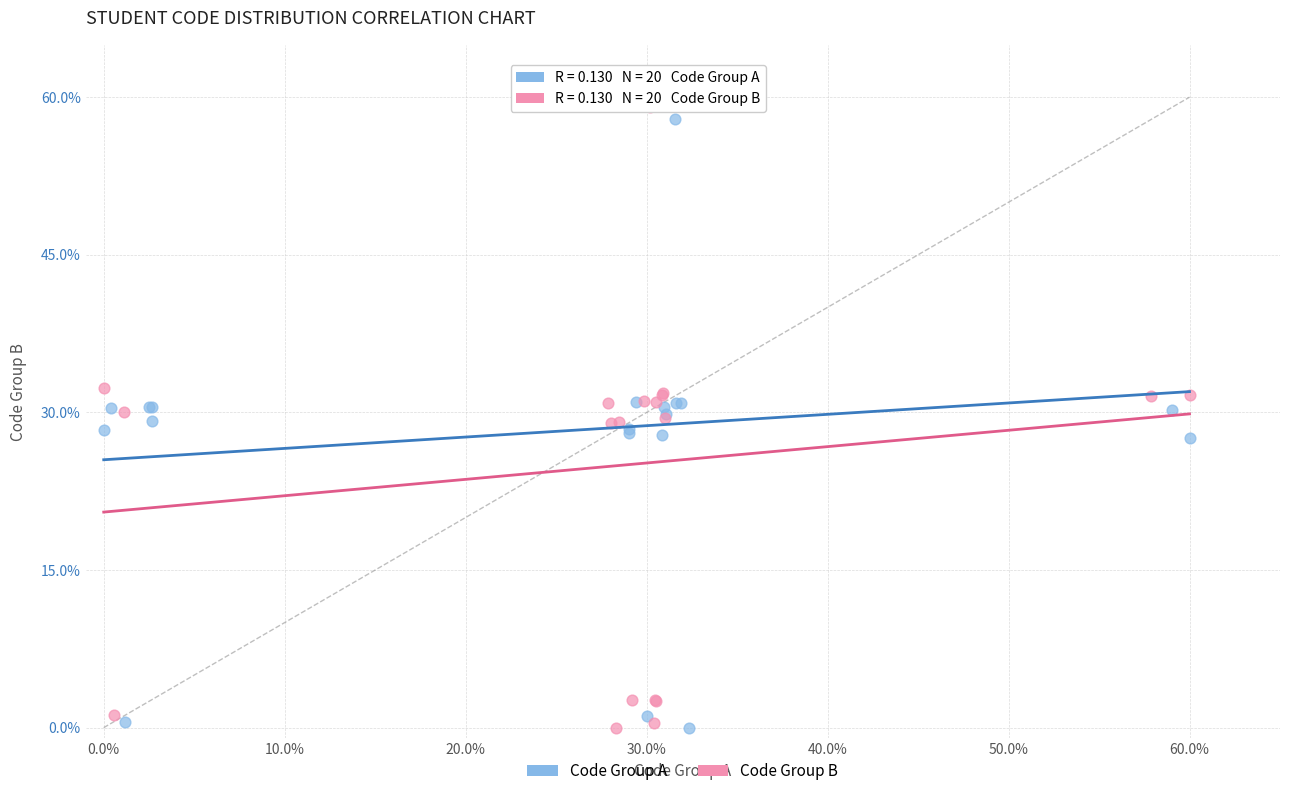

What are all the series names shown in the legend?

Code Group A, Code Group B